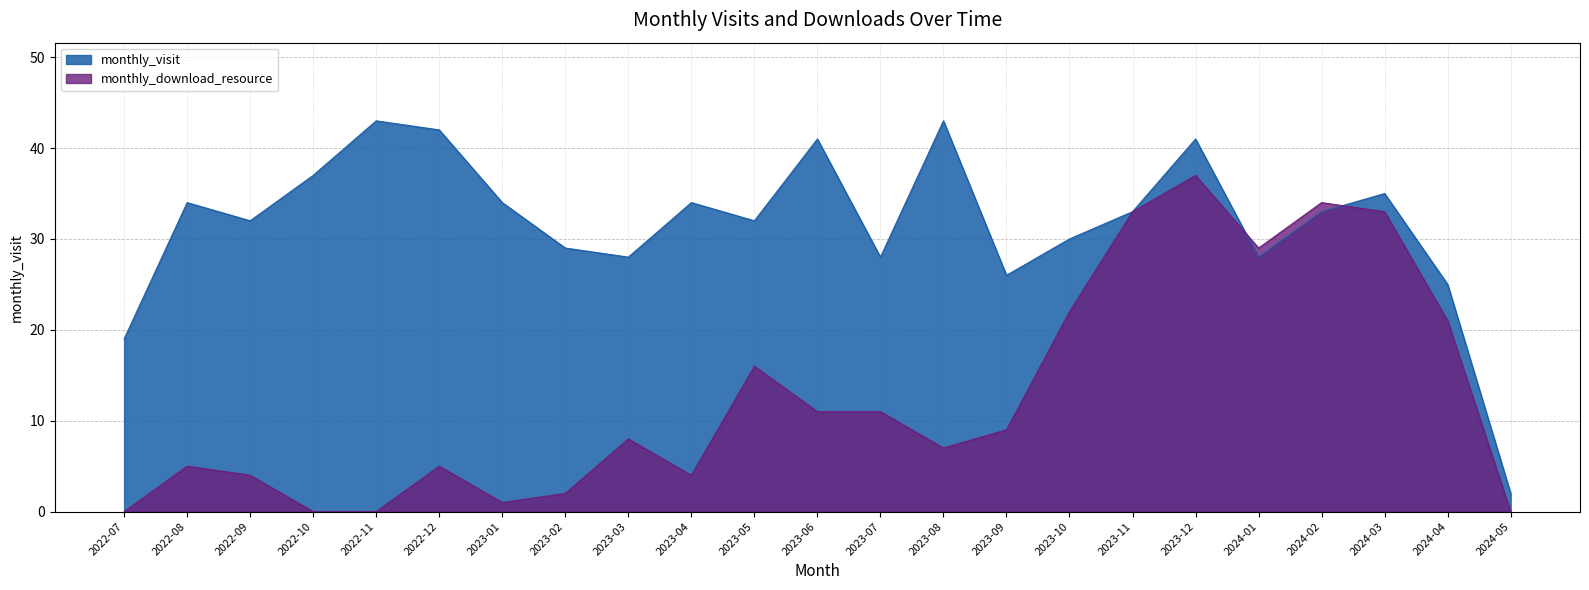

Between which two adjacent categories do monthly_download_resource and monthly_visit first intersect?

2023-12 and 2024-01